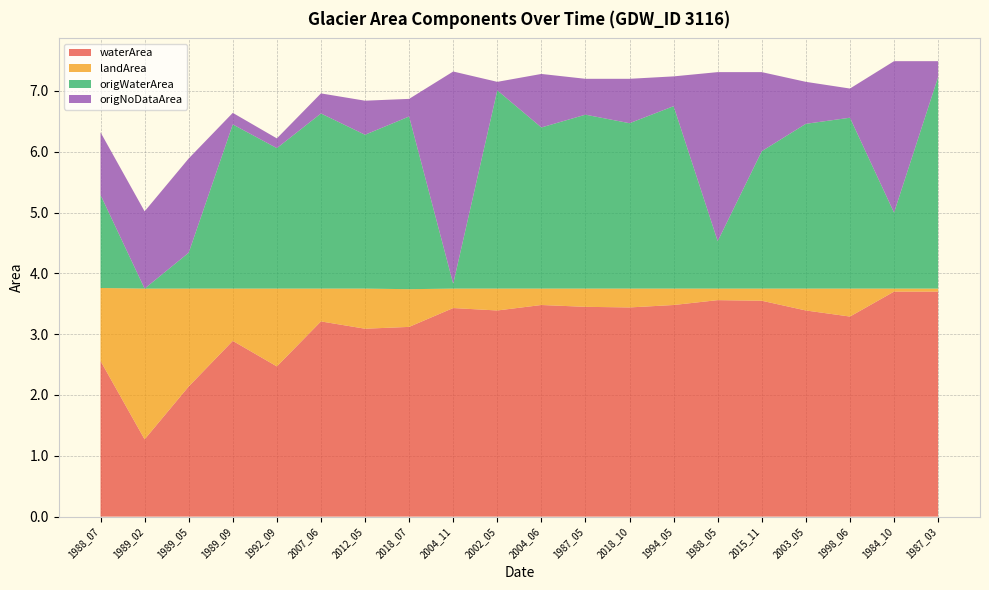

Reading left to right, extract all data points from this chart.

waterArea: 2.6	1.3	2.1	2.9	2.5	3.2	3.1	3.1	3.4	3.4	3.5	3.5	3.4	3.5	3.6	3.5	3.4	3.3	3.7	3.7
landArea: 1.2	2.5	1.6	0.9	1.3	0.5	0.7	0.6	0.3	0.4	0.3	0.3	0.3	0.3	0.2	0.2	0.4	0.5	0.1	0.1
origWaterArea: 1.5	0.0	0.6	2.7	2.3	2.9	2.5	2.8	0.1	3.3	2.6	2.9	2.7	3.0	0.8	2.3	2.7	2.8	1.2	3.5
origNoDataArea: 1.0	1.3	1.6	0.2	0.2	0.3	0.6	0.3	3.5	0.1	0.9	0.6	0.7	0.5	2.8	1.3	0.7	0.5	2.5	0.3